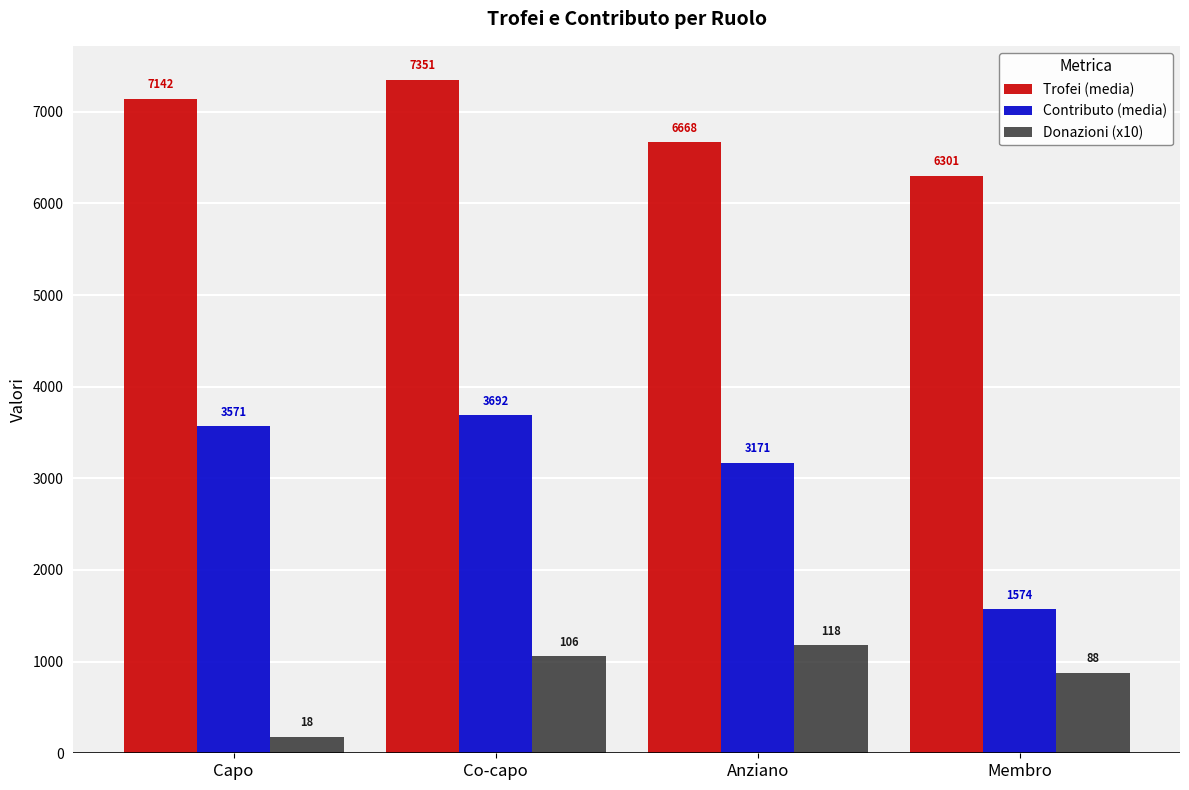

Reading left to right, transcribe all the data shown in this chart.

Trofei (media): Capo=7142	Co-capo=7351	Anziano=6668	Membro=6301
Contributo (media): Capo=3571	Co-capo=3692	Anziano=3171	Membro=1574
Donazioni (x10): Capo=180	Co-capo=1060	Anziano=1180	Membro=880